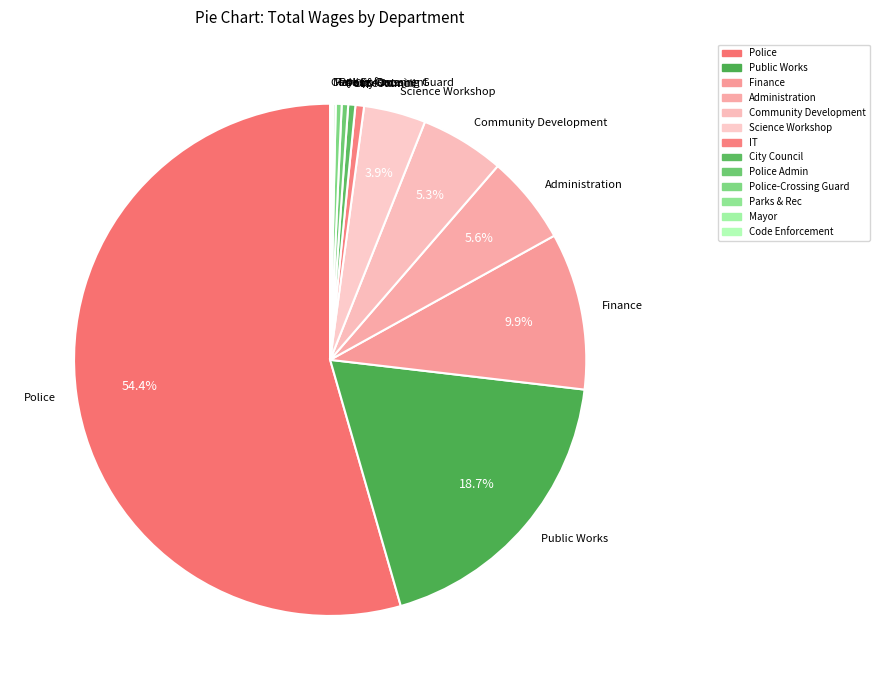

Approximately how many times larger is the value at Community Development compared to Finance?

0.5